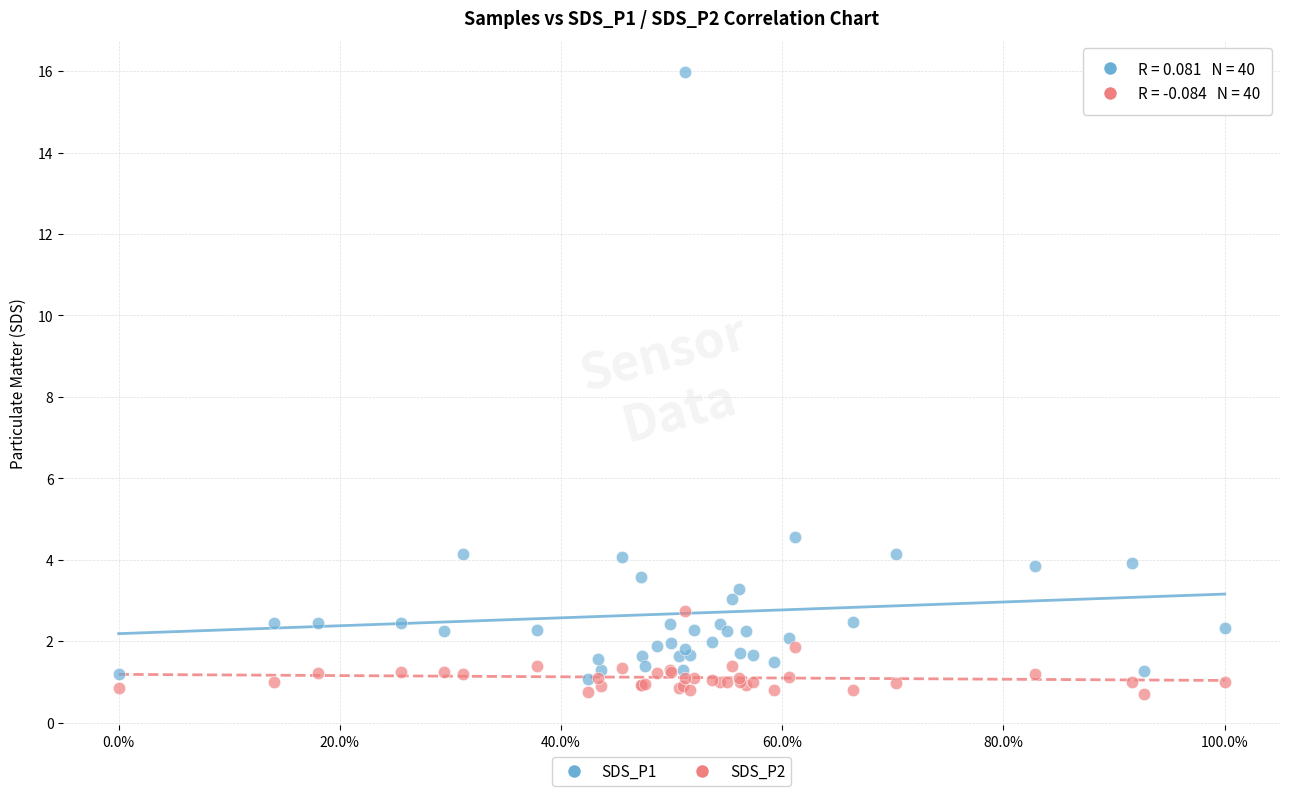

What are all the series names shown in the legend?

SDS_P1, SDS_P2